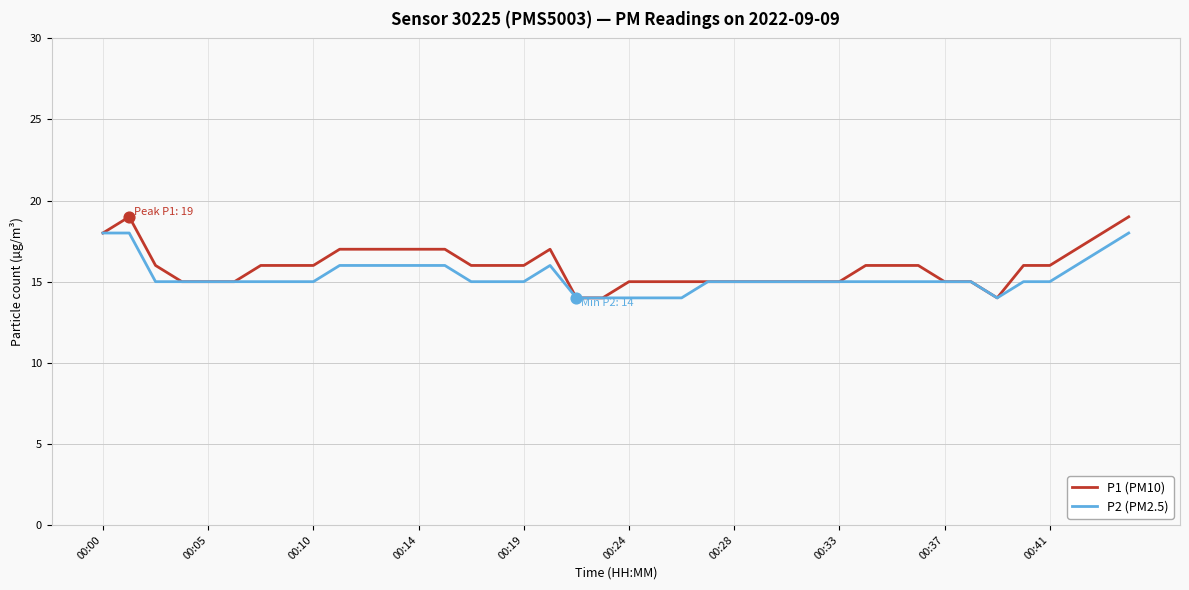

Which series has the widest spread of values?

P1 (PM10)